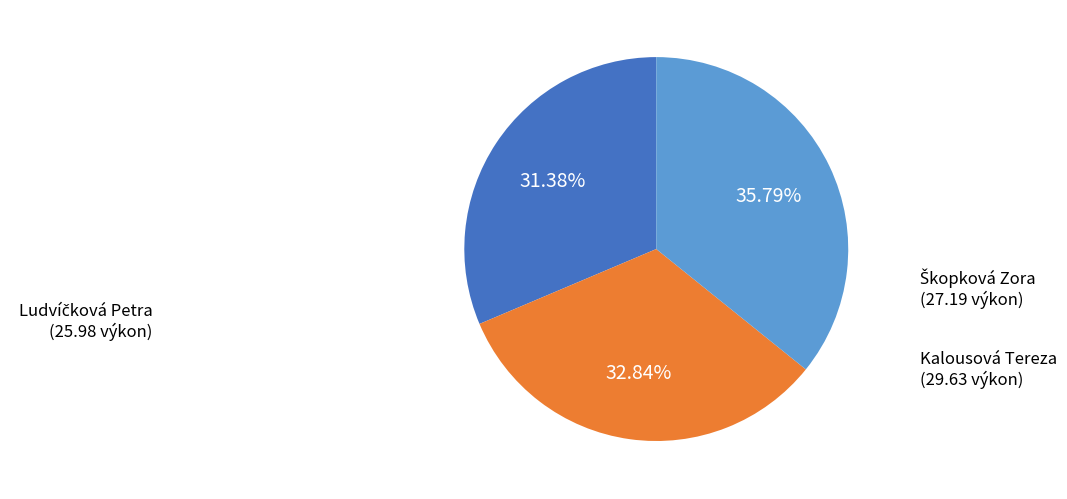

What is the largest slice in the pie chart?

Kalousová Tereza